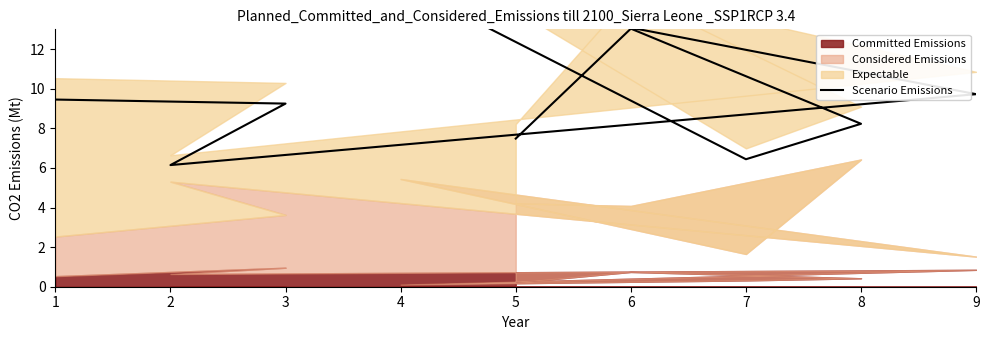

What is the difference between the second highest and second lowest values?

6.6